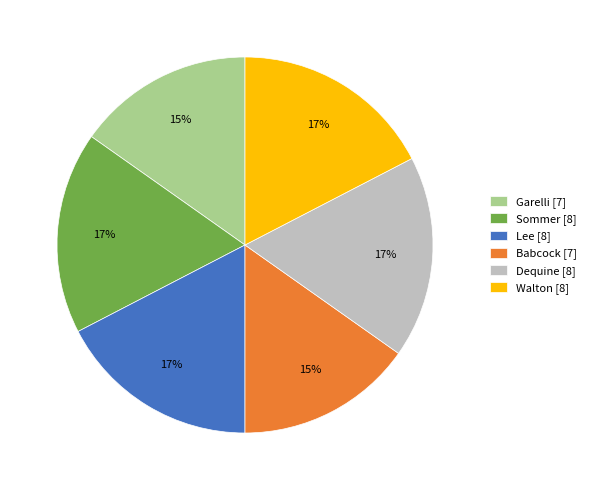

Do Garelli and Babcock together represent more than half of the pie?

No